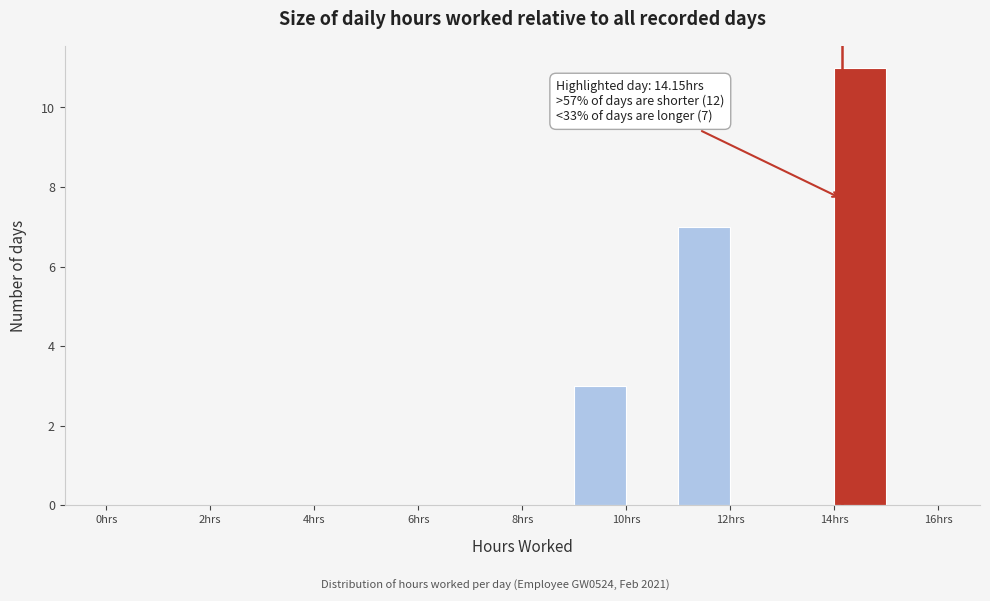

Over which range of the x-axis is the bar tallest?

14 to 15